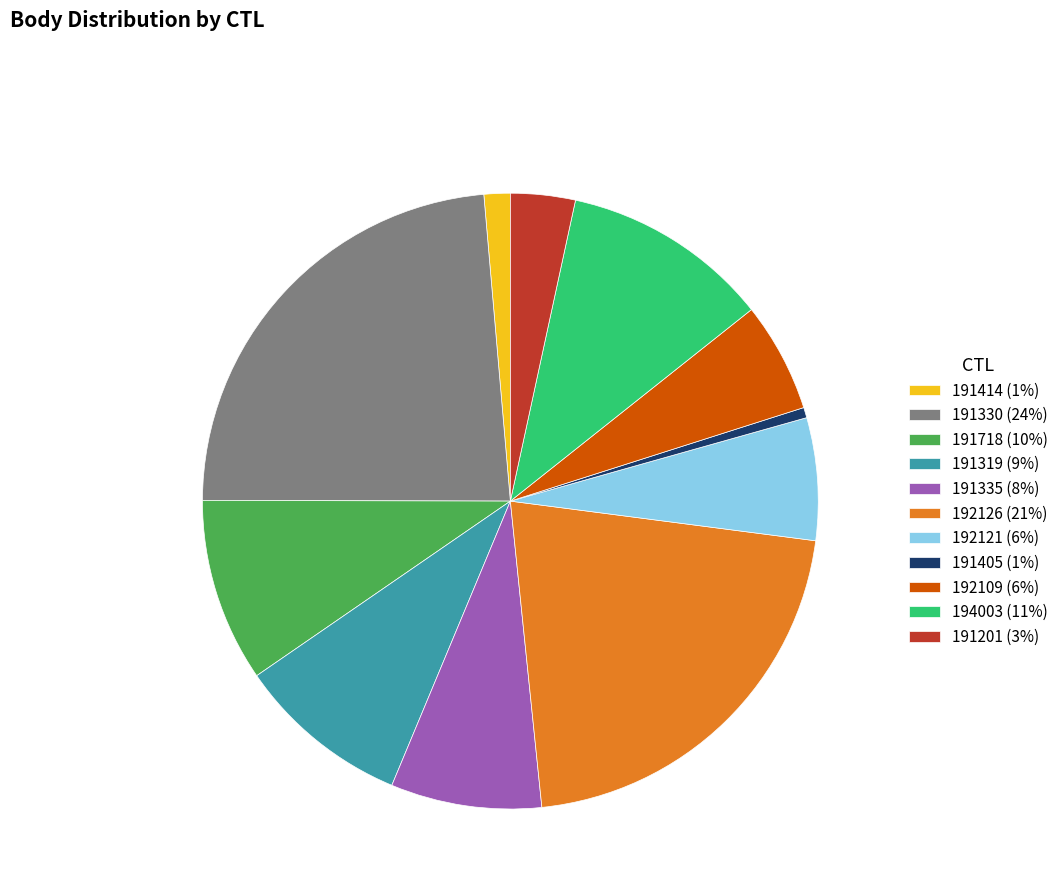

Is there a majority slice in this chart?

No